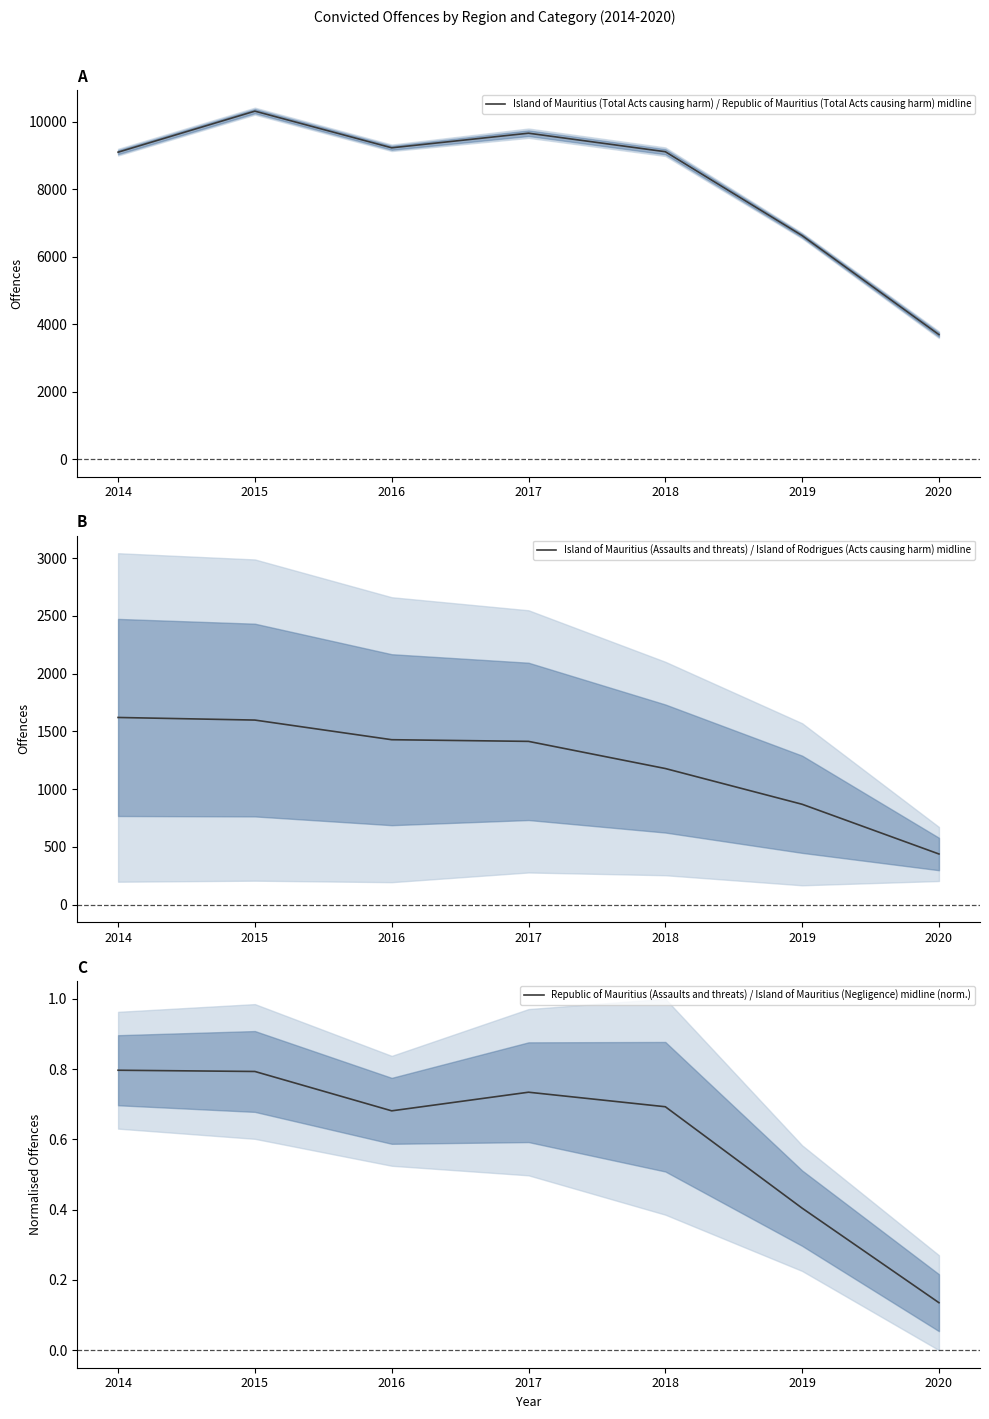

Rank the series at 2018 from highest to lowest value.

Island of Mauritius (Total Acts causing harm) / Republic of Mauritius (Total Acts causing harm) midline, Island of Mauritius (Assaults and threats) / Island of Rodrigues (Acts causing harm) midline, Republic of Mauritius (Assaults and threats) / Island of Mauritius (Negligence) midline (norm.)